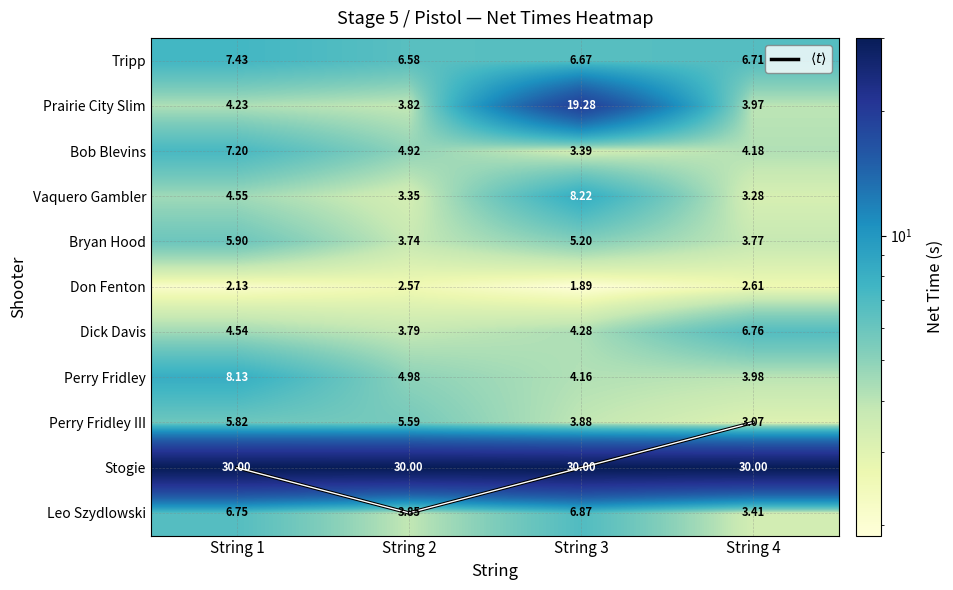

List the series in order of their peak value, lowest first.

Don Fenton, Perry Fridley III, Bryan Hood, Dick Davis, Leo Szydlowski, Bob Blevins, Tripp, Perry Fridley, Vaquero Gambler, $\langle t \rangle$, Prairie City Slim, Stogie